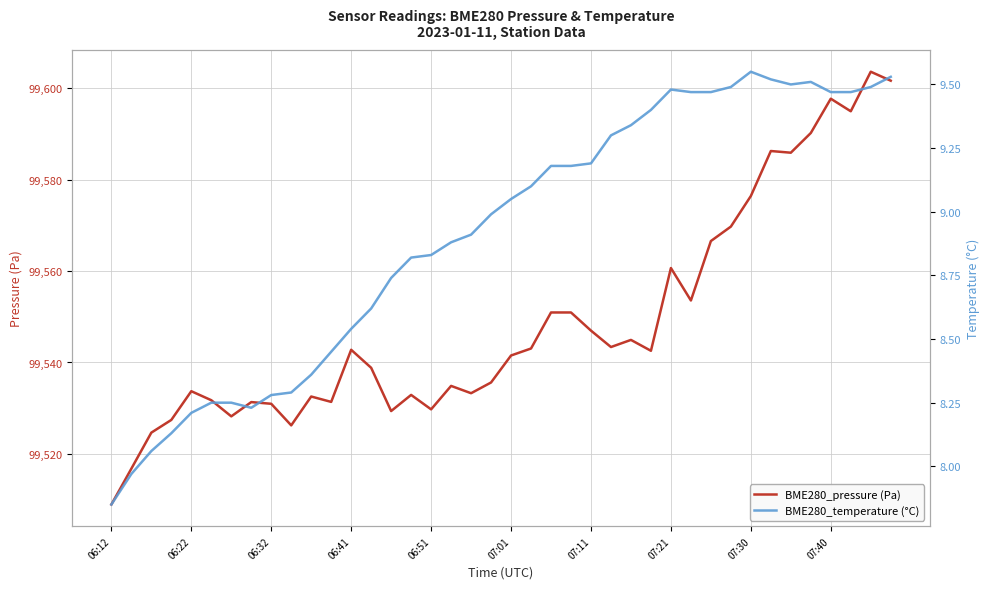

How many data points in BME280_pressure (Pa) are above 99542?

20